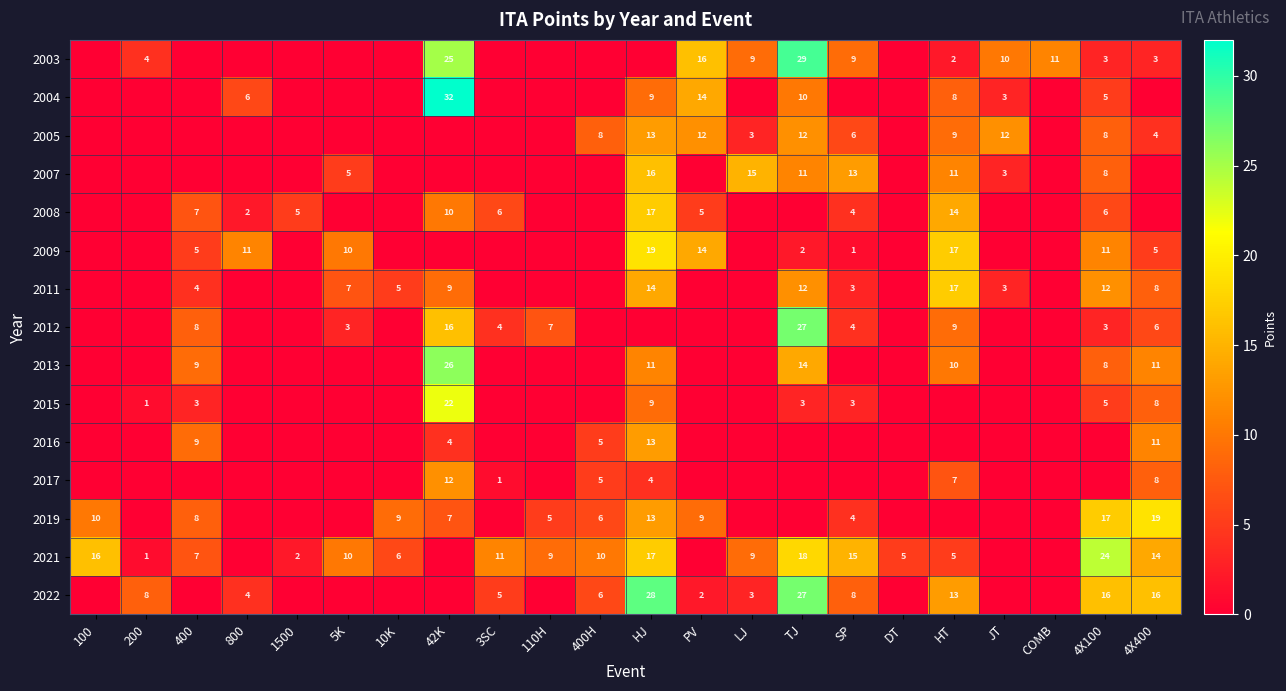

Is it true that 2021 equals 16 at 100?

True